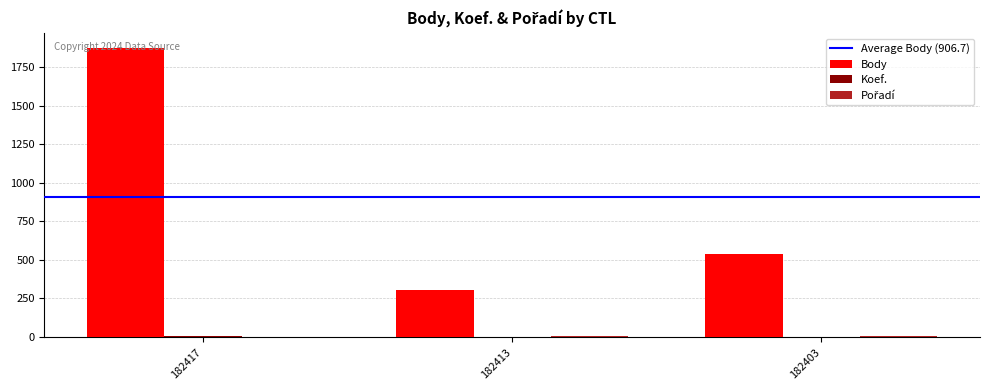

At which category is the sum across all series the highest?

182417